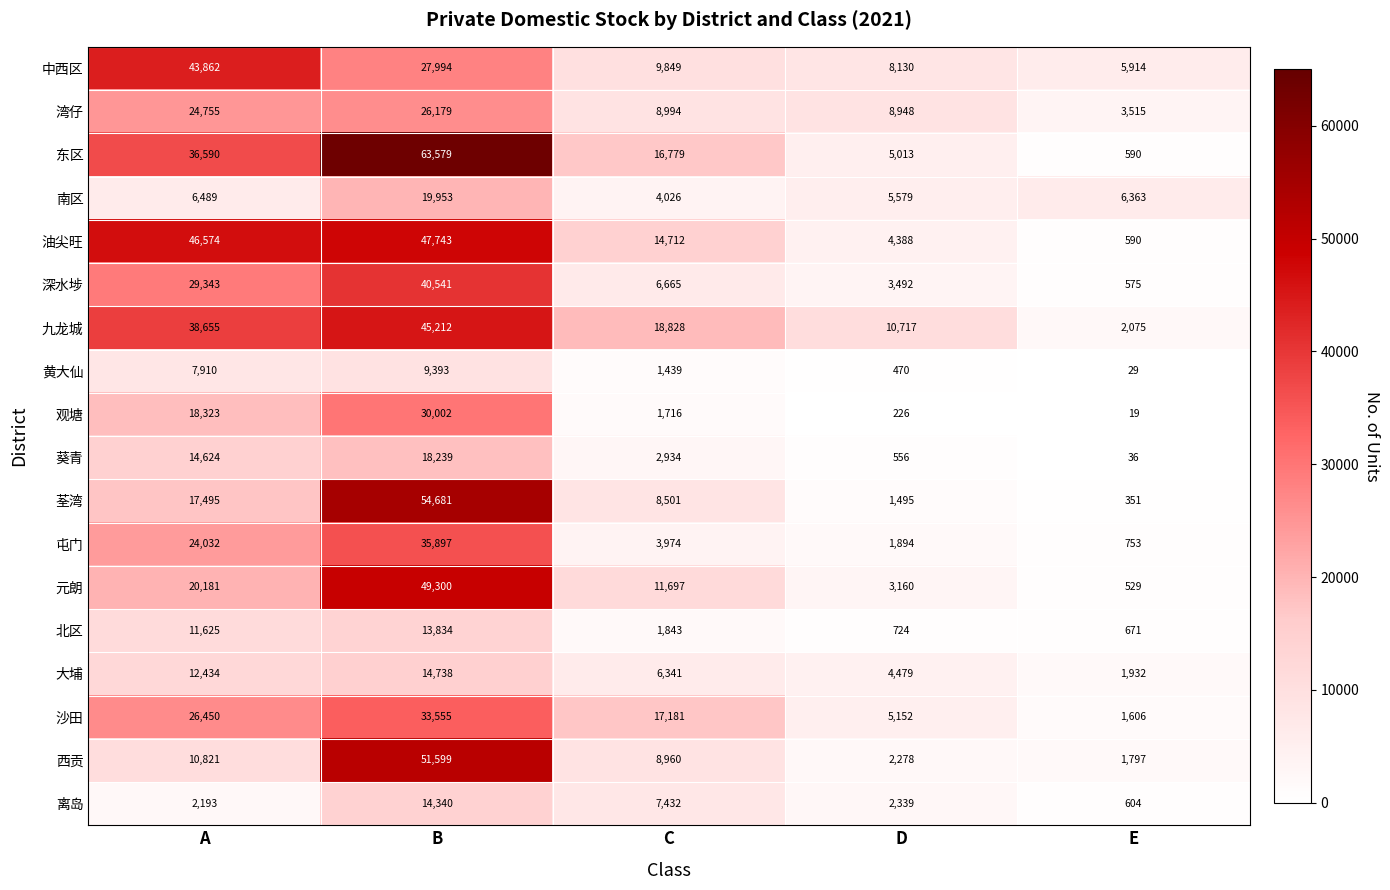

The value of 九龙城 at C is 18828. True or false?

True